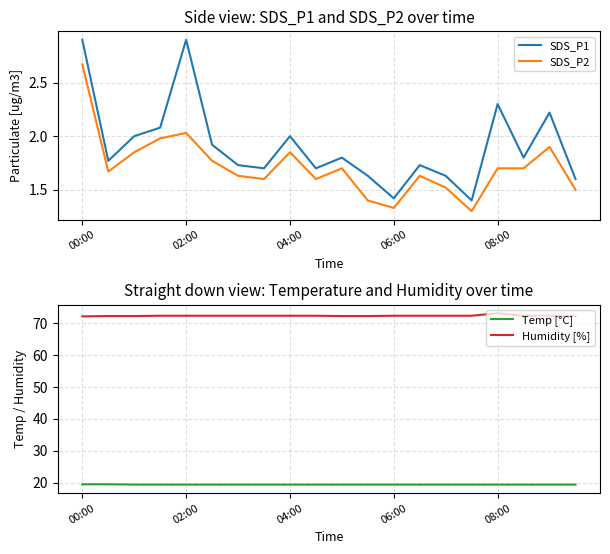

What is the difference between the maximum and second lowest values in the SDS_P1 series?

1.5